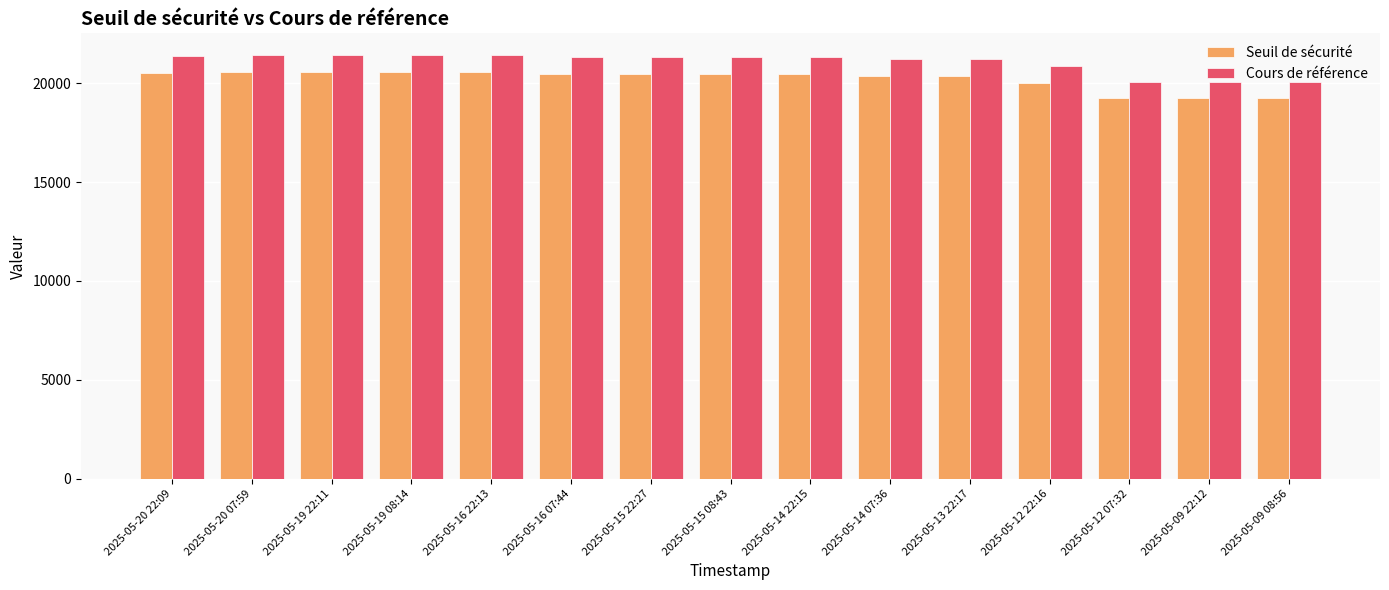

How many groups of bars are there?

15